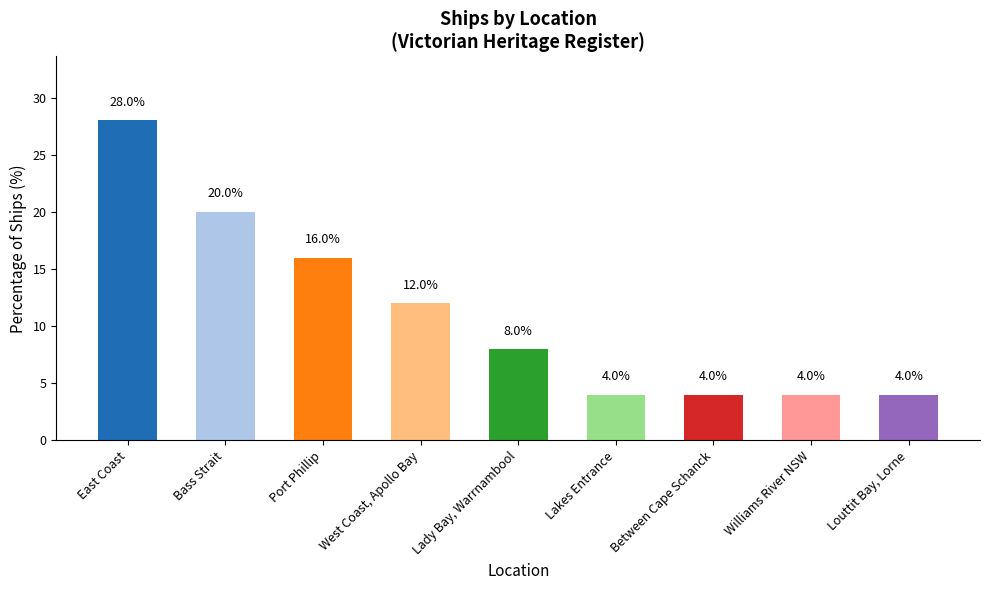

At which label does the data first exceed 8?

East Coast